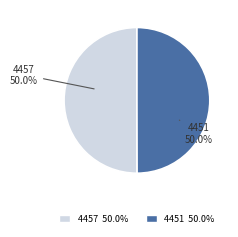

How many slices are in this pie chart?

2